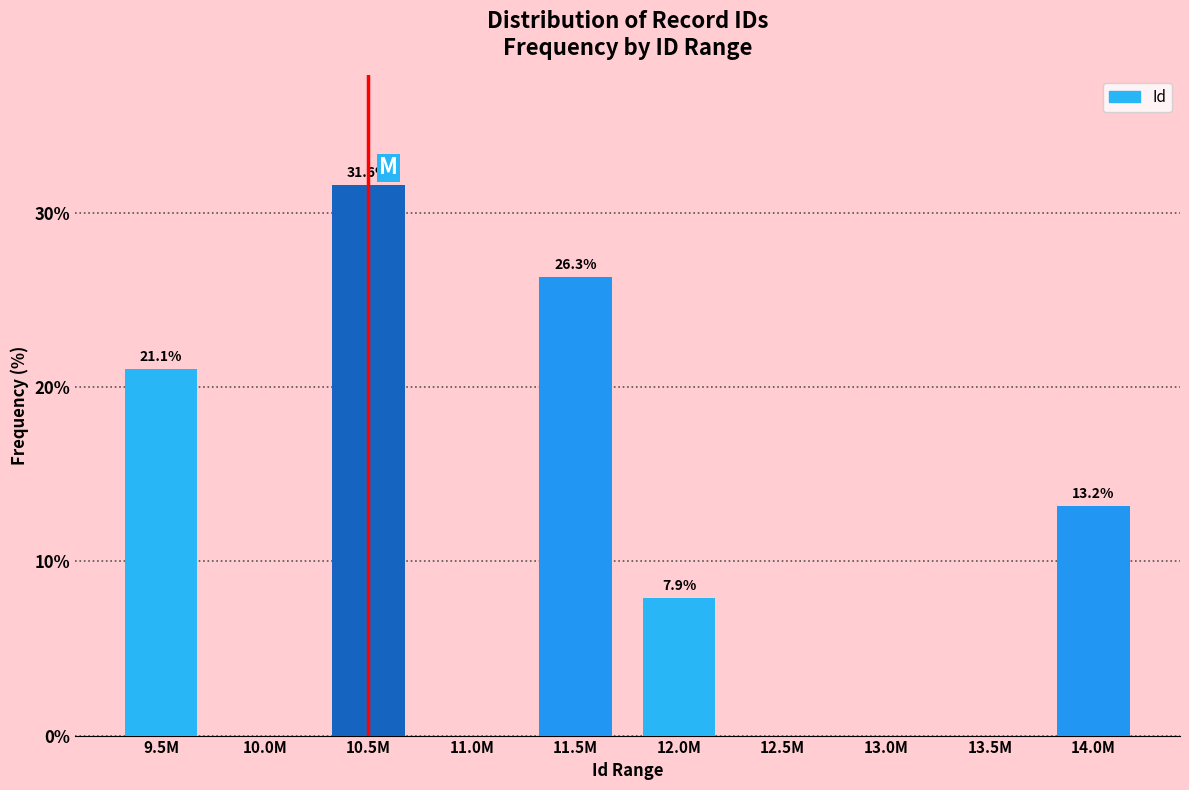

Reading left to right, list all the values displayed in this chart.

9.5M=21.1	10.0M=0.0	10.5M=31.6	11.0M=0.0	11.5M=26.3	12.0M=7.9	12.5M=0.0	13.0M=0.0	13.5M=0.0	14.0M=13.2